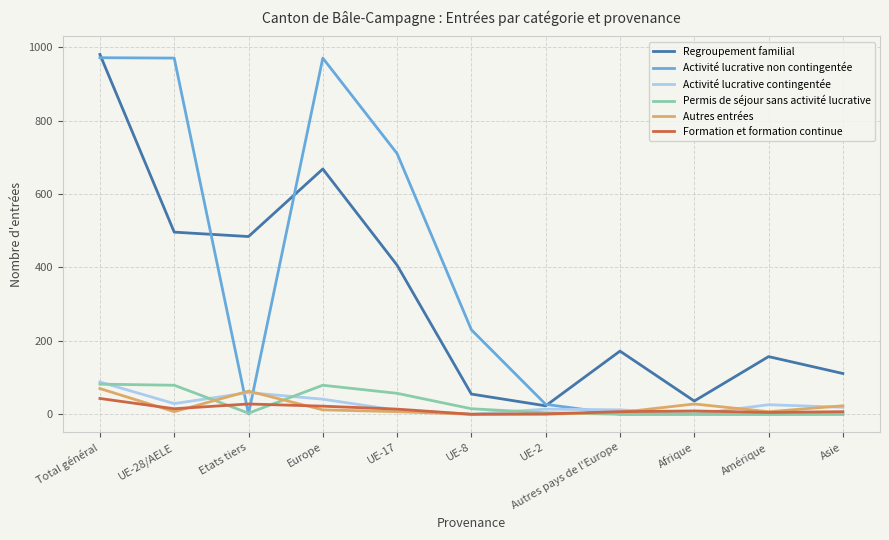

Which series ends up on top after the final intersection of Activité lucrative contingentée and Activité lucrative non contingentée?

Activité lucrative contingentée